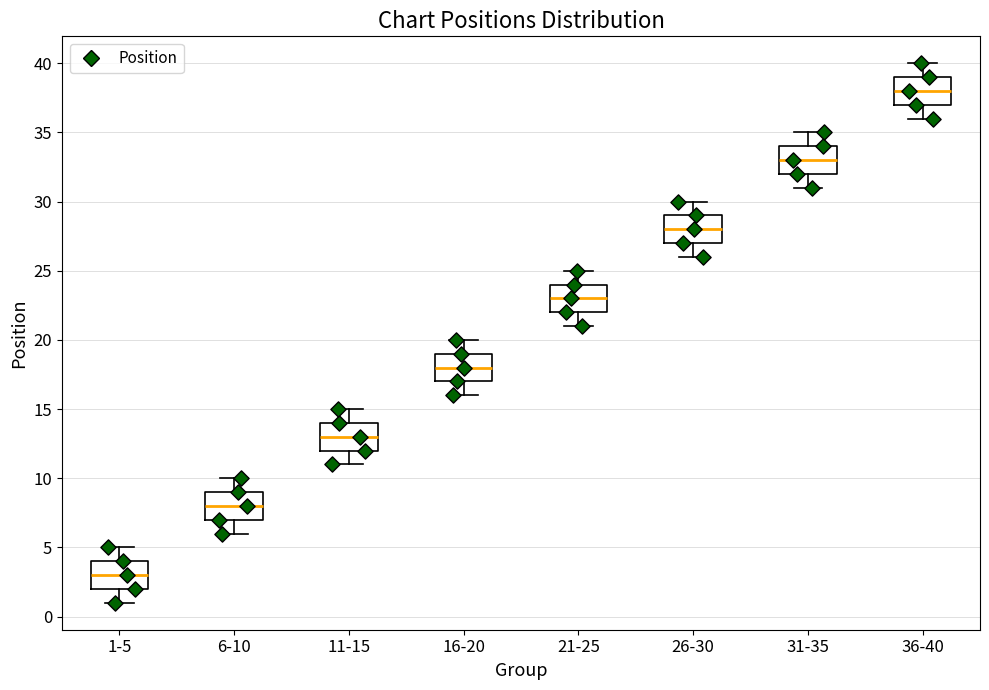

Where is the lower edge of the box for 36-40 on the y-axis? The values are not printed on the chart, so give them approximately, as read against the axis.

37